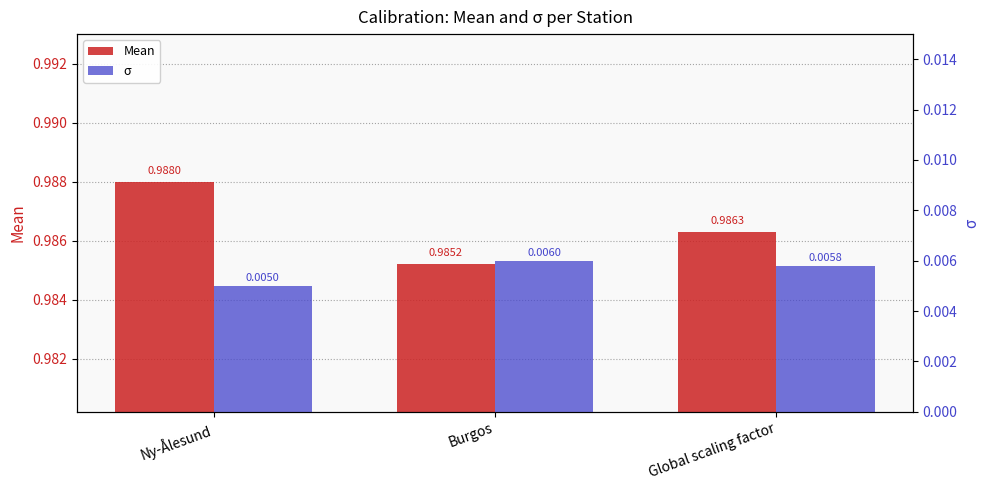

What are all the series names shown in the legend?

Mean, σ